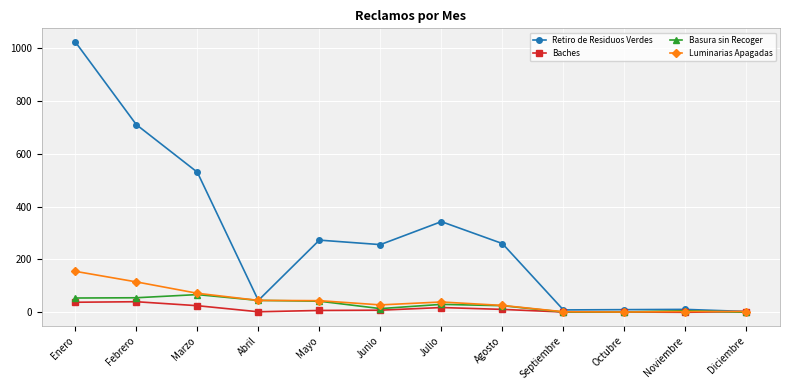

True or false: Retiro de Residuos Verdes has more than 1 interior local peaks.

True